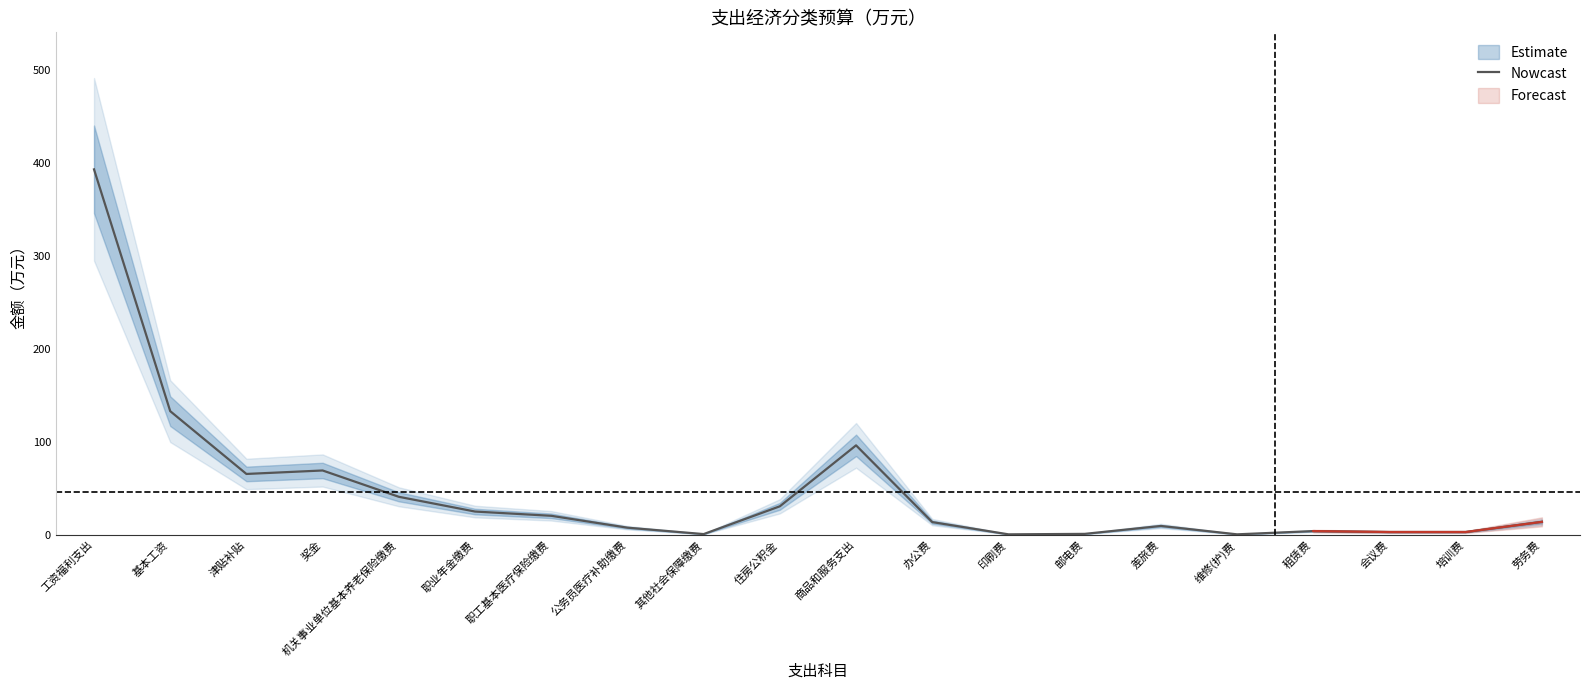

Is it true that the value at 奖金 is 69.1?

True